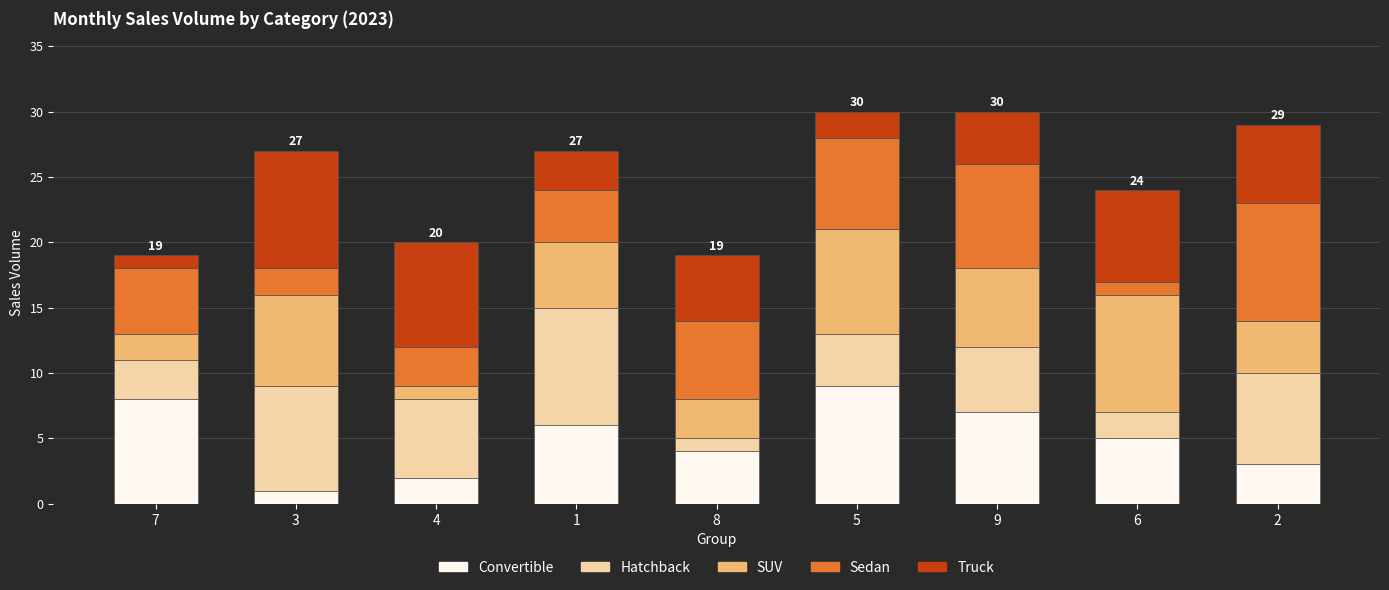

Is it true that Convertible equals 4 at 1?

False